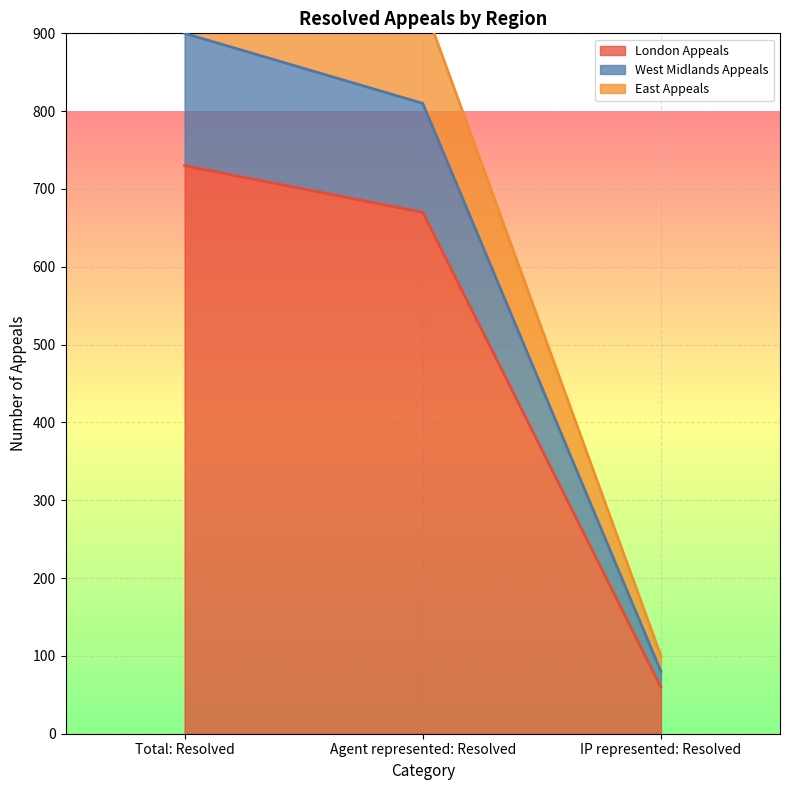

Rank the categories by West Midlands Appeals value from lowest to highest.

IP represented: Resolved, Agent represented: Resolved, Total: Resolved